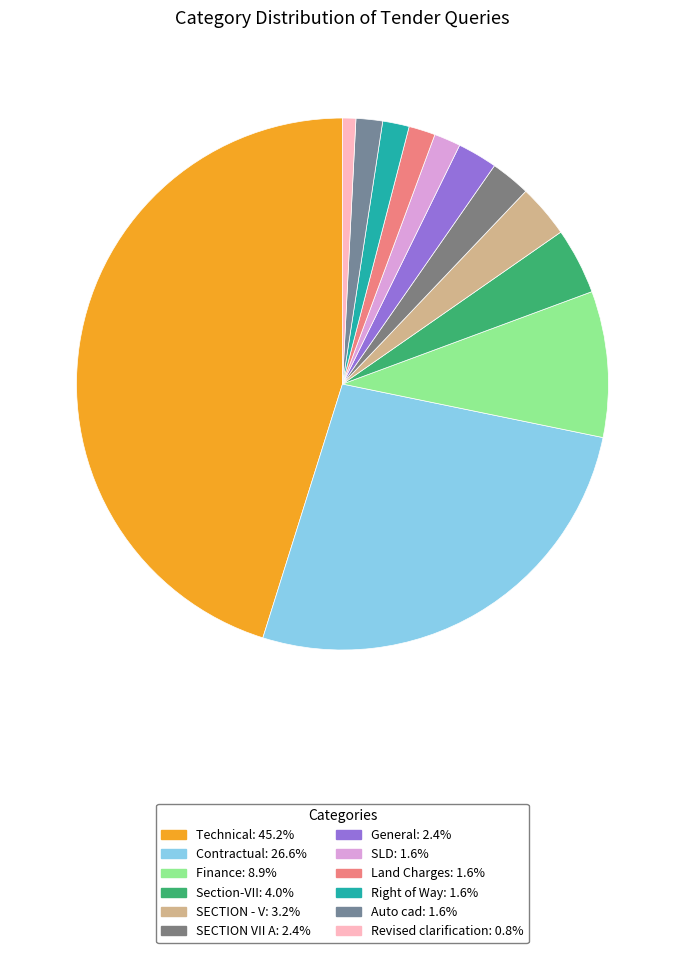

Count the number of slices in the pie.

12